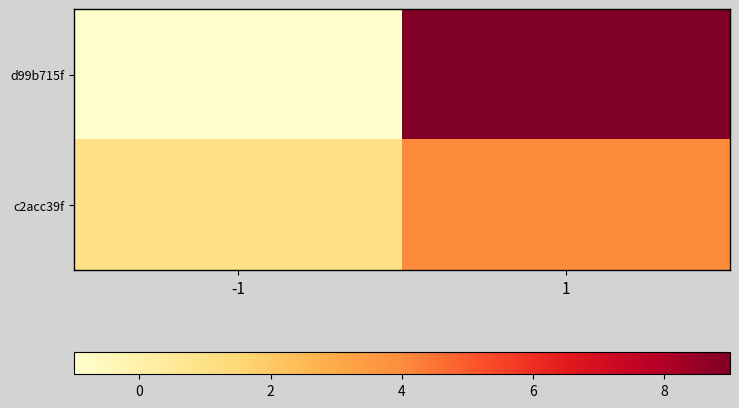

Reading left to right, what are all the values shown in this chart?

d99b715f: -1=-1	1=9
c2acc39f: -1=1	1=4